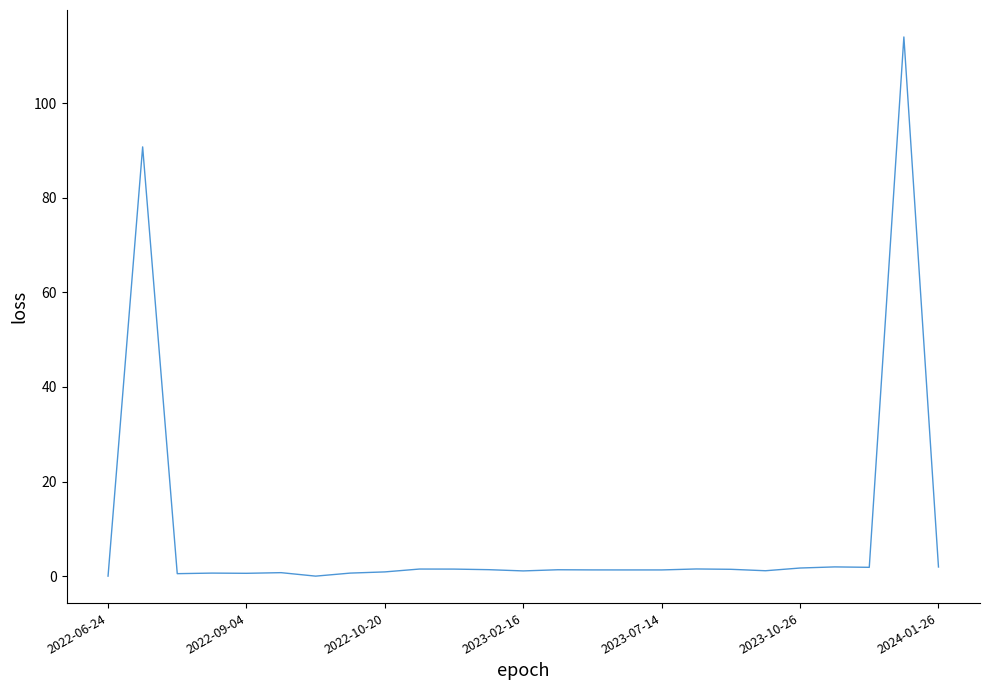

What is the difference between the maximum and minimum values?

114.0